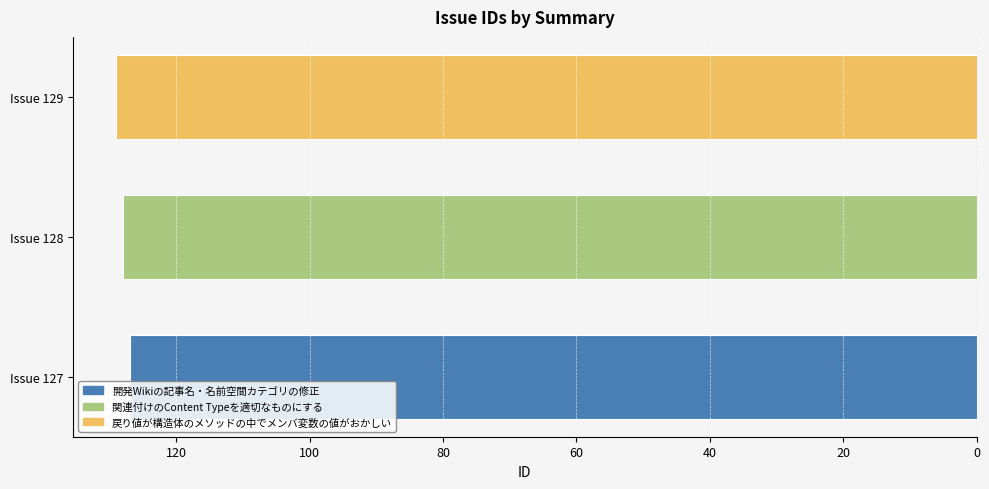

Reading right to left, transcribe all the data shown in this chart.

戻り値が構造体のメソッドの中でメンバ変数の値がおかしい=129	関連付けのContent Typeを適切なものにする=128	開発Wikiの記事名・名前空間カテゴリの修正=127